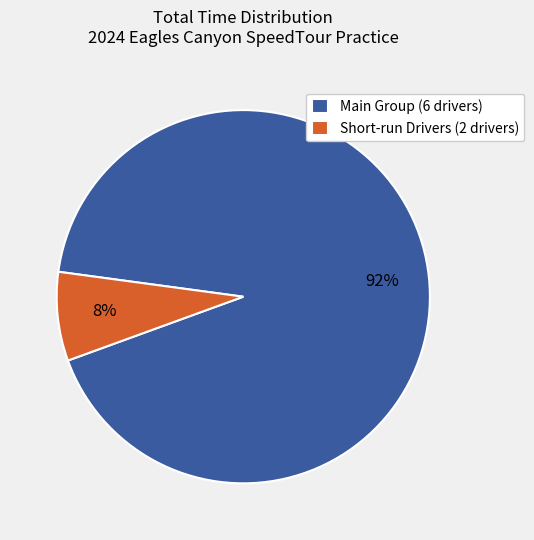

What is the largest slice in the pie chart?

Main Group (6 drivers)